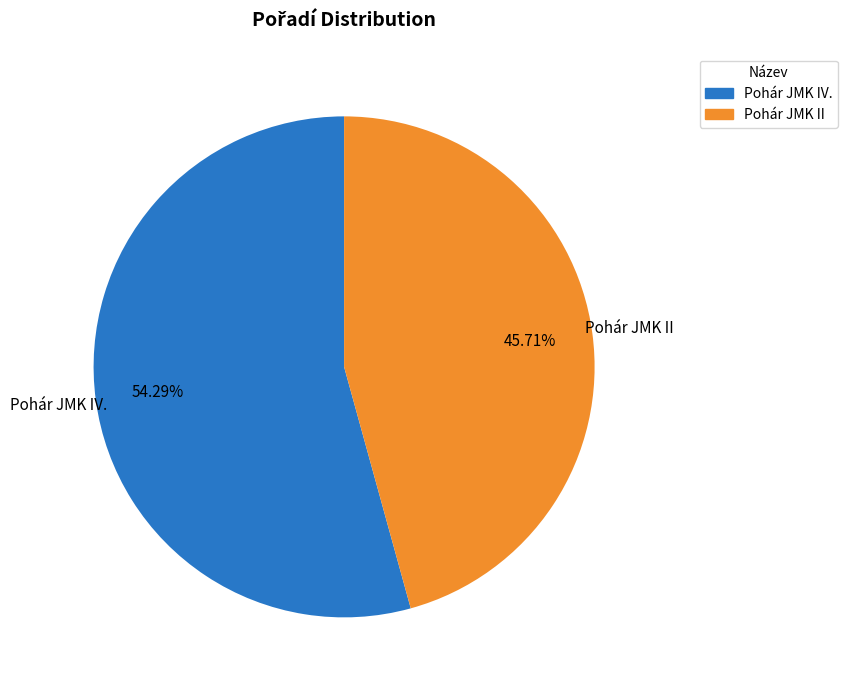

Combined, do Pohár JMK II and Pohár JMK IV. account for over 50%?

Yes